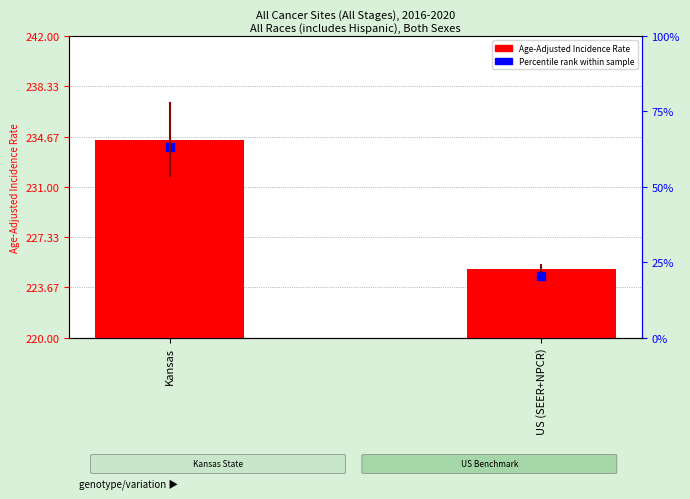

Reading left to right, what are all the values shown in this chart?

234.4	225.0